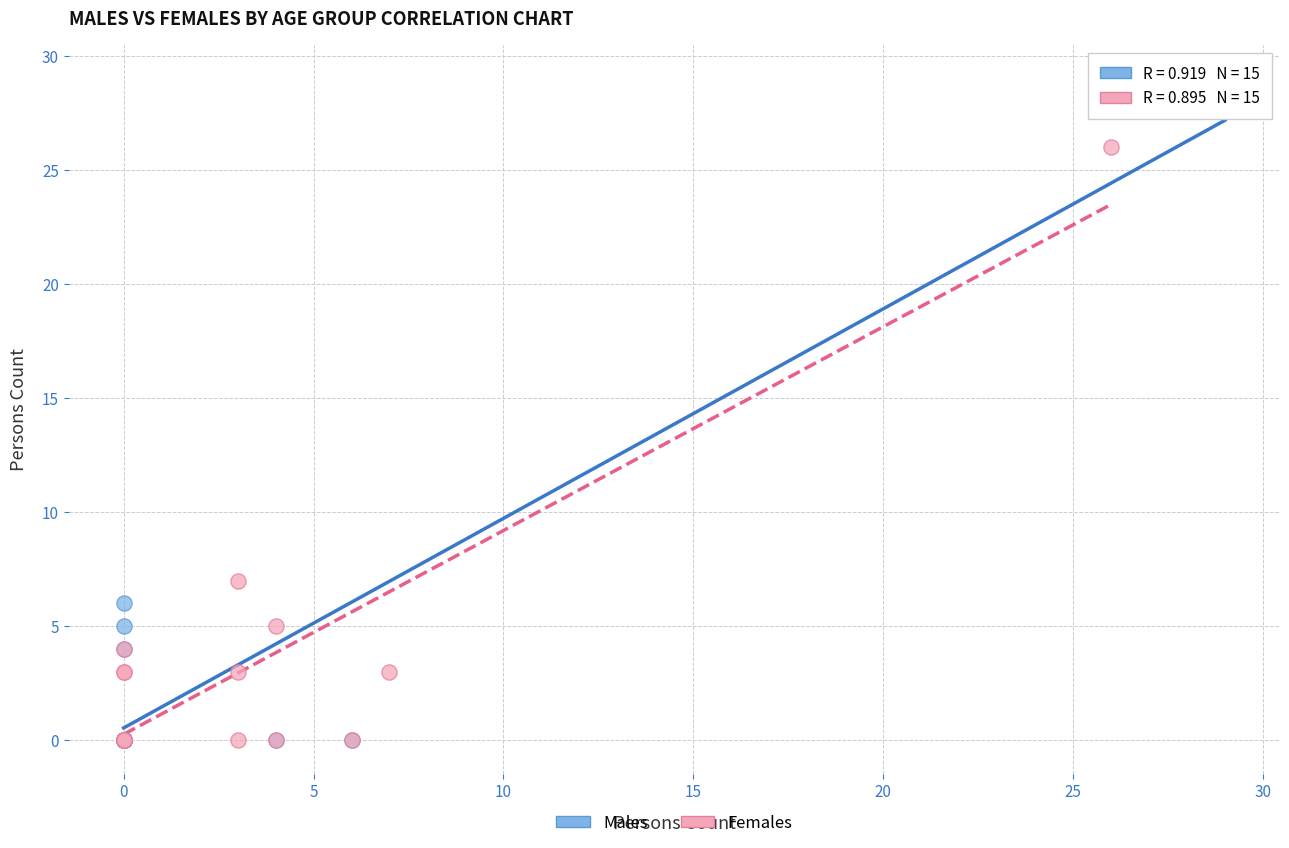

What are all the series names shown in the legend?

Males, Females